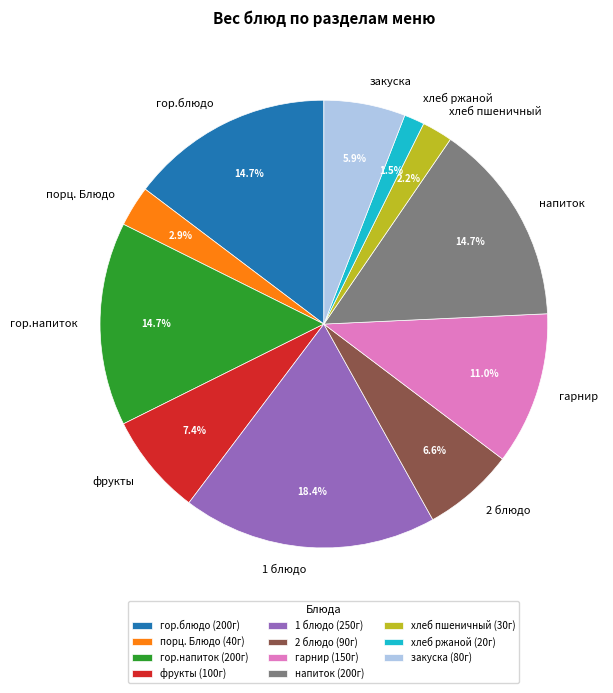

Is the sum of фрукты and гор.напиток greater than half?

No